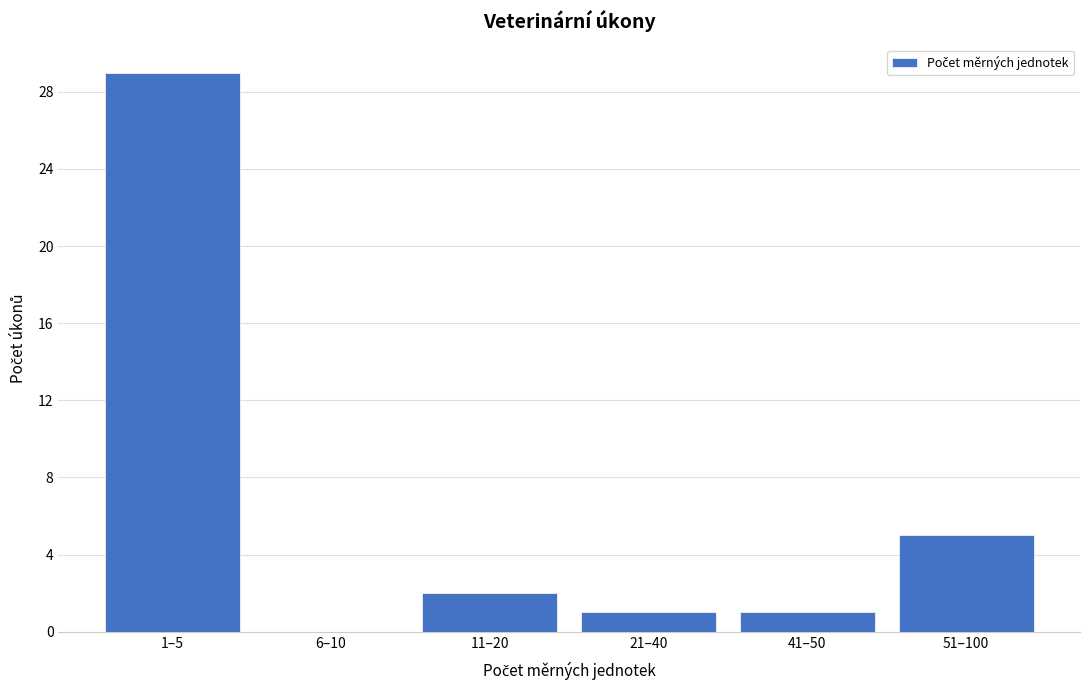

Reading left to right, list all the values displayed in this chart.

1–5=29	6–10=0	11–20=2	21–40=1	41–50=1	51–100=5